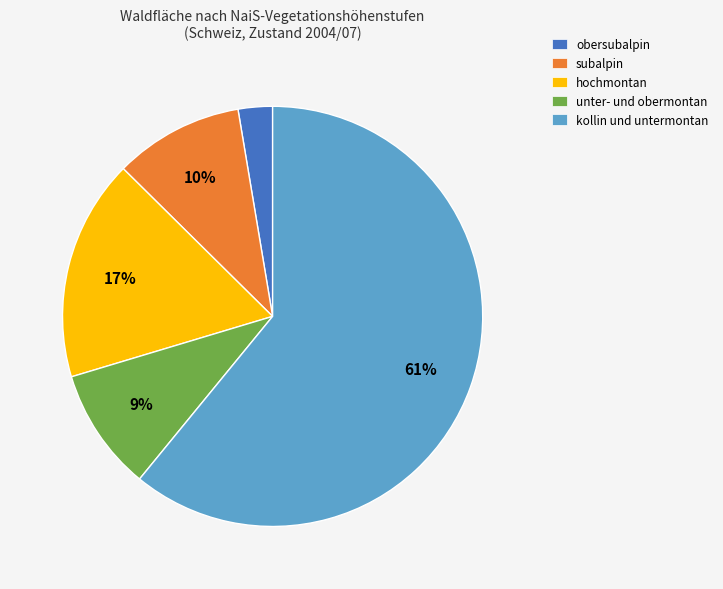

To the nearest percent, what portion does obersubalpin represent?

3%